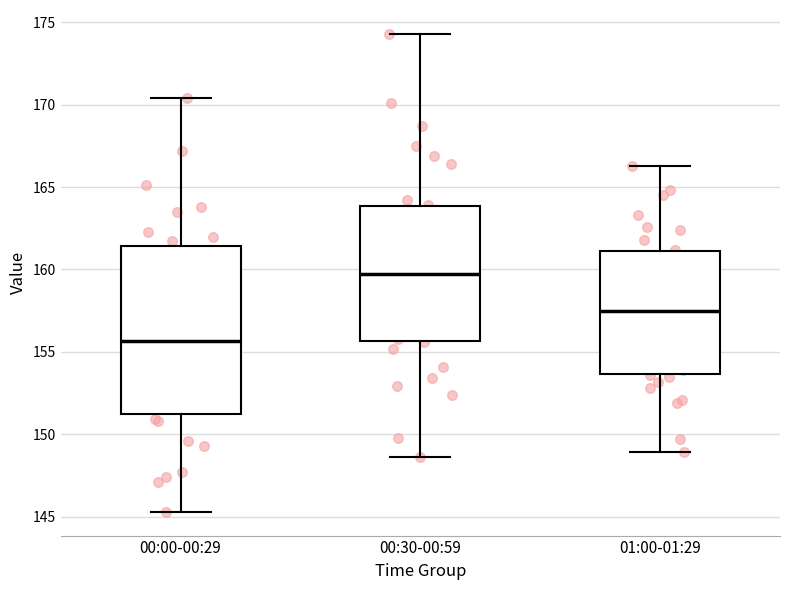

Where does the lower whisker of the box for 01:00-01:29 end on the y-axis? The values are not printed on the chart, so give them approximately, as read against the axis.

149.0